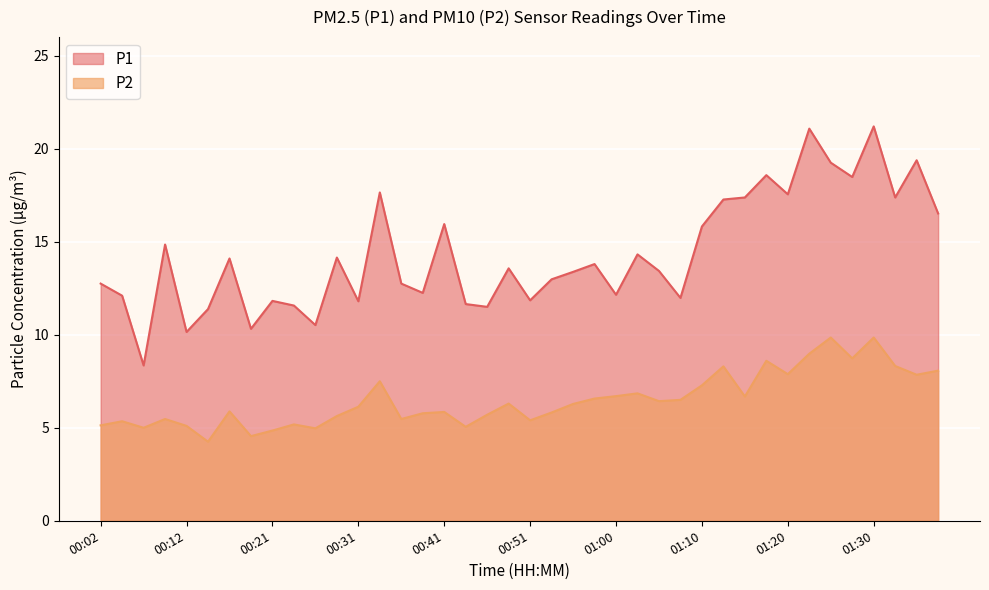

How many interior local peaks does the P2 series have?

12